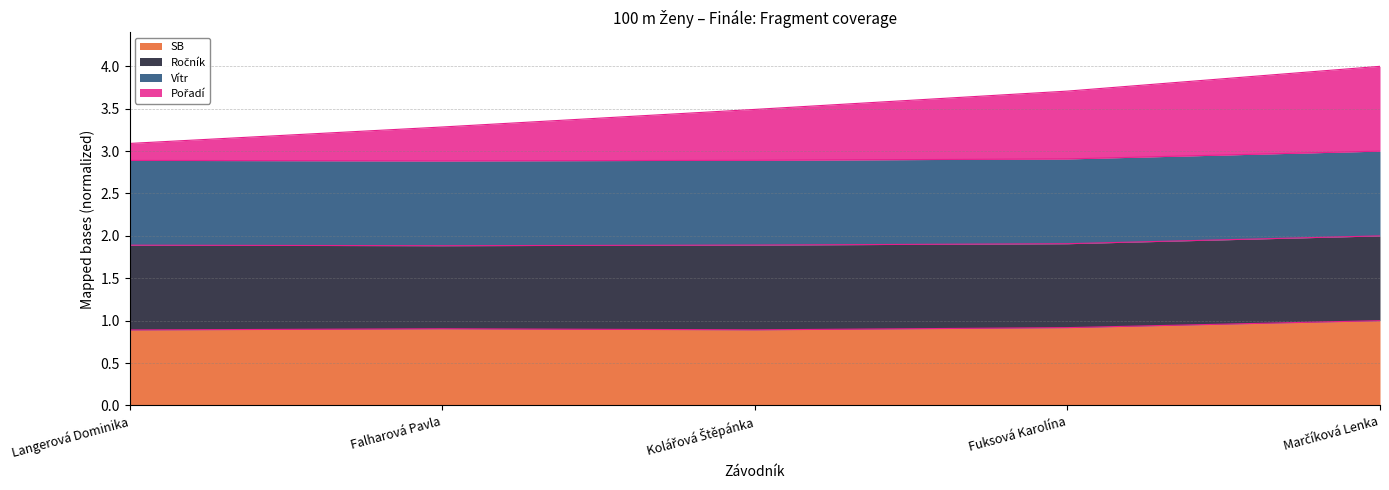

What is the total value across all series at Langerová Dominika?

3.1